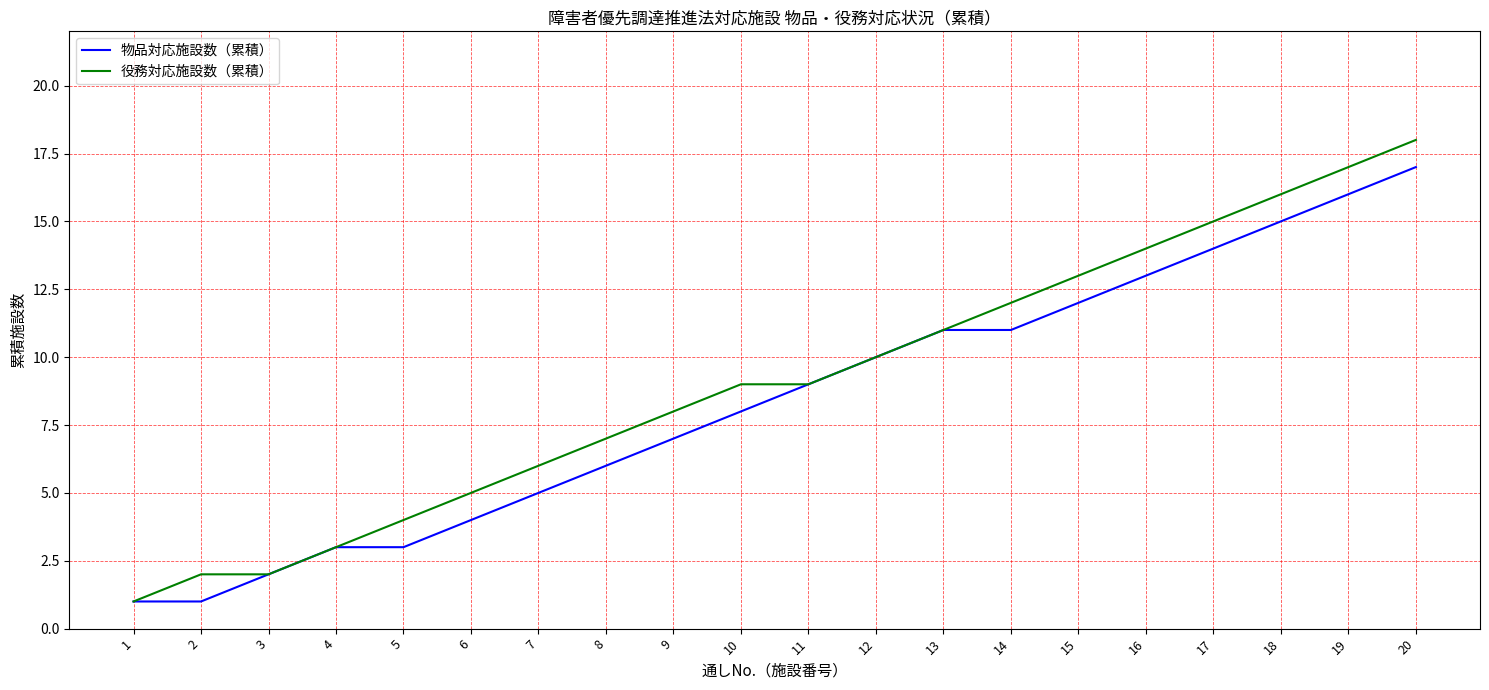

At which category is the sum across all series the highest?

20